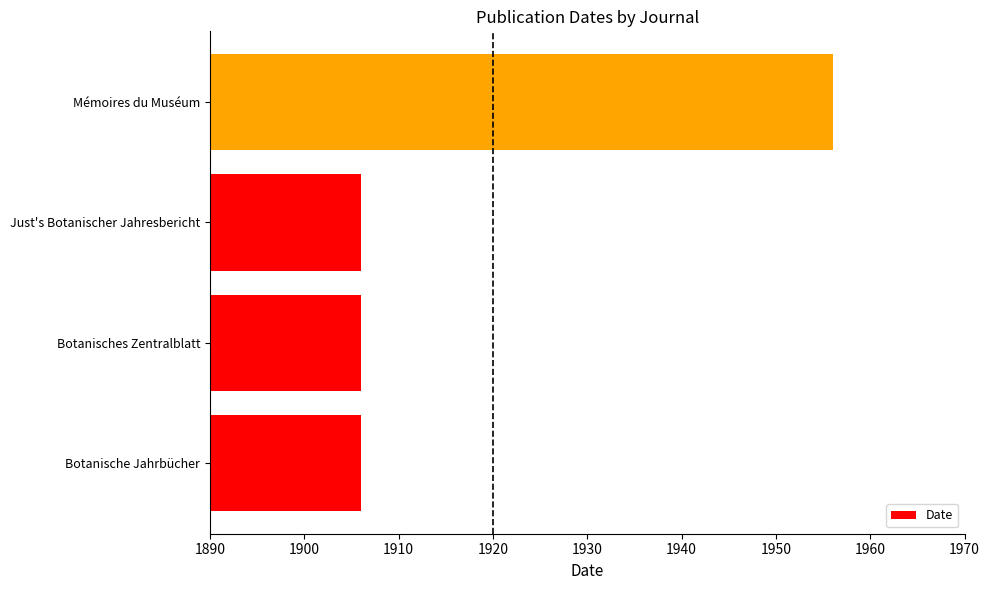

What is the ratio of the value at Just's Botanischer Jahresbericht to the value at Botanische Jahrbücher?

1.0